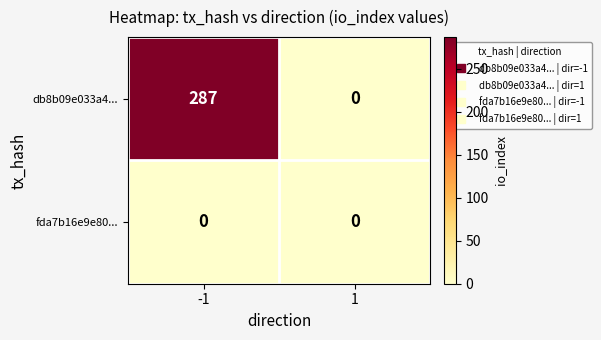

What is the average value of the db8b09e033a4... series?

144